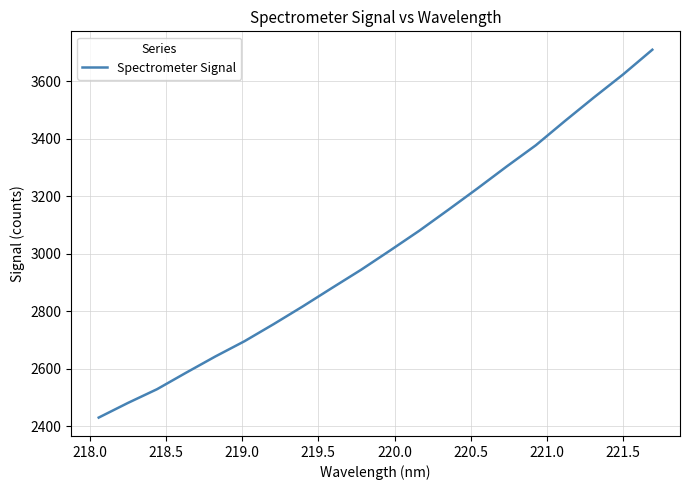

Count the number of categories in the chart.

20